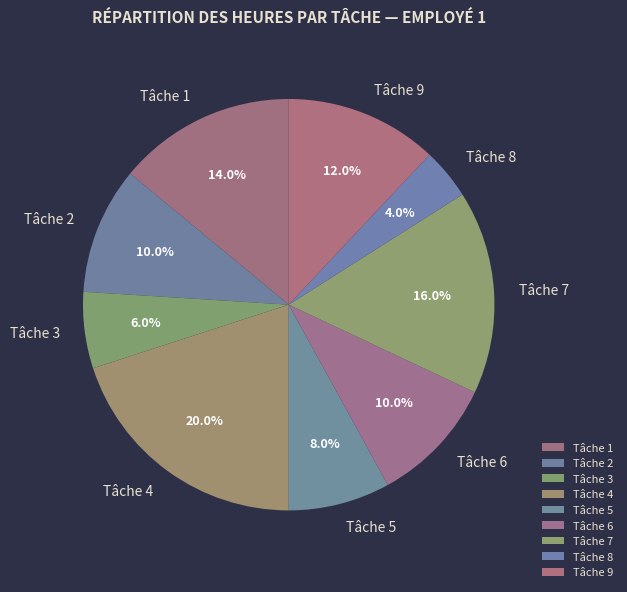

To the nearest percent, what portion does Tâche 7 represent?

16%